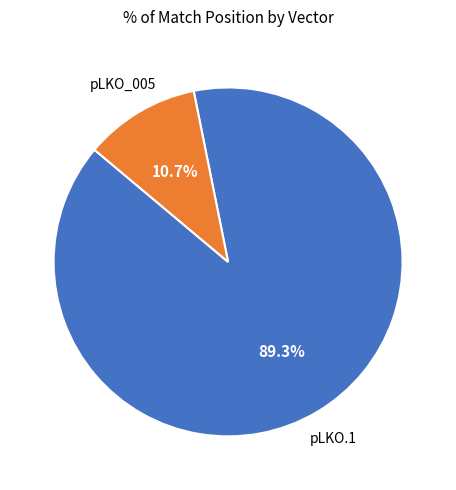

To the nearest percent, what is the difference between the largest and smallest slice percentages?

79%